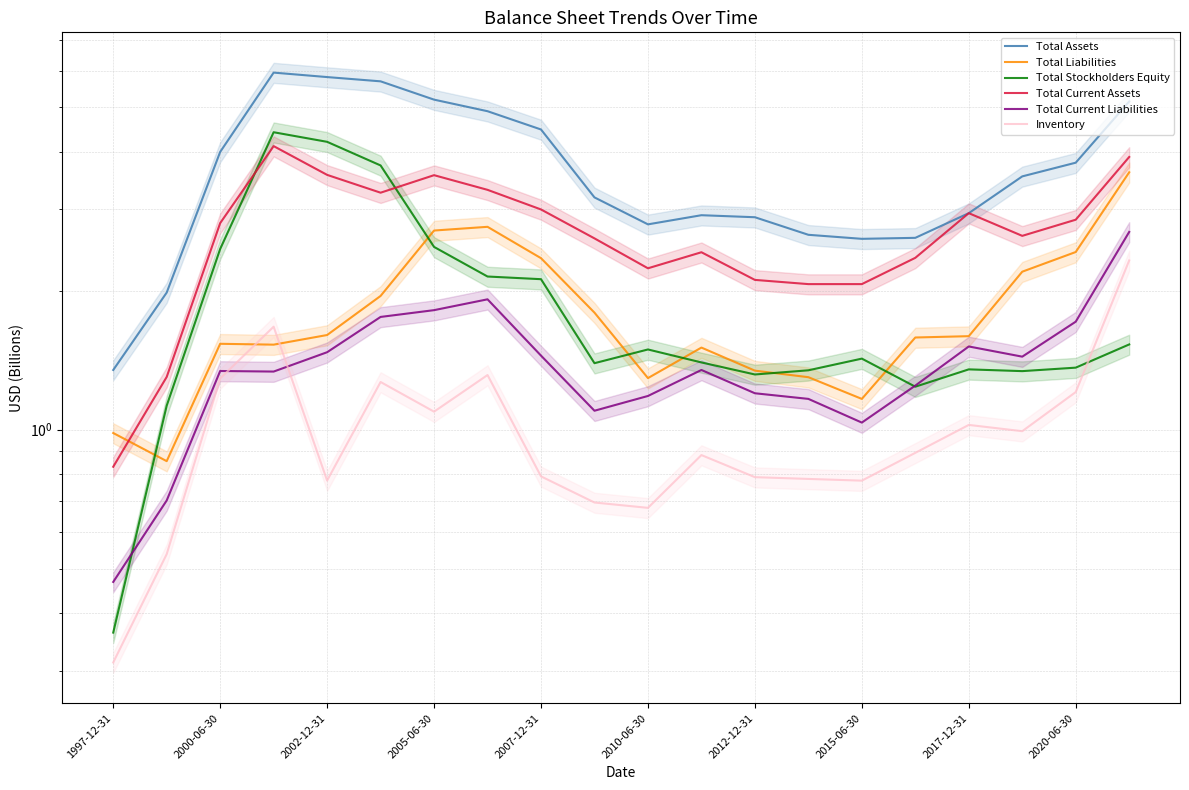

The Inventory series shows 0.5 at 2017-12-31. True or false?

False